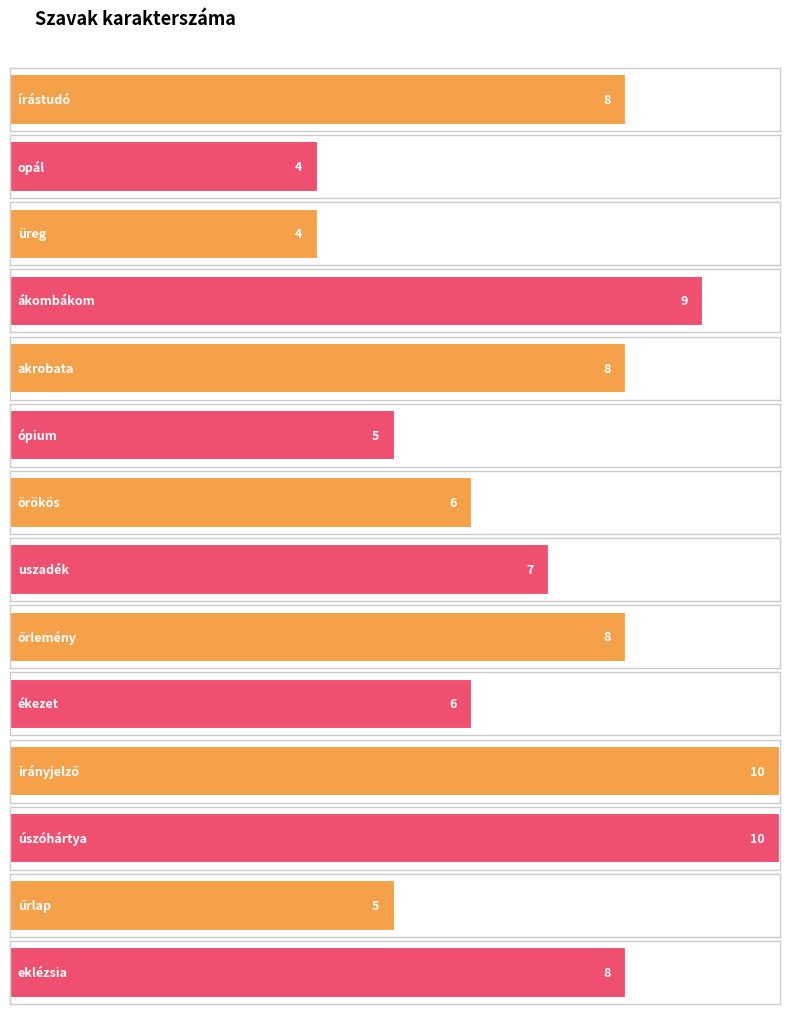

Which label corresponds to the smallest value in the chart?

opál